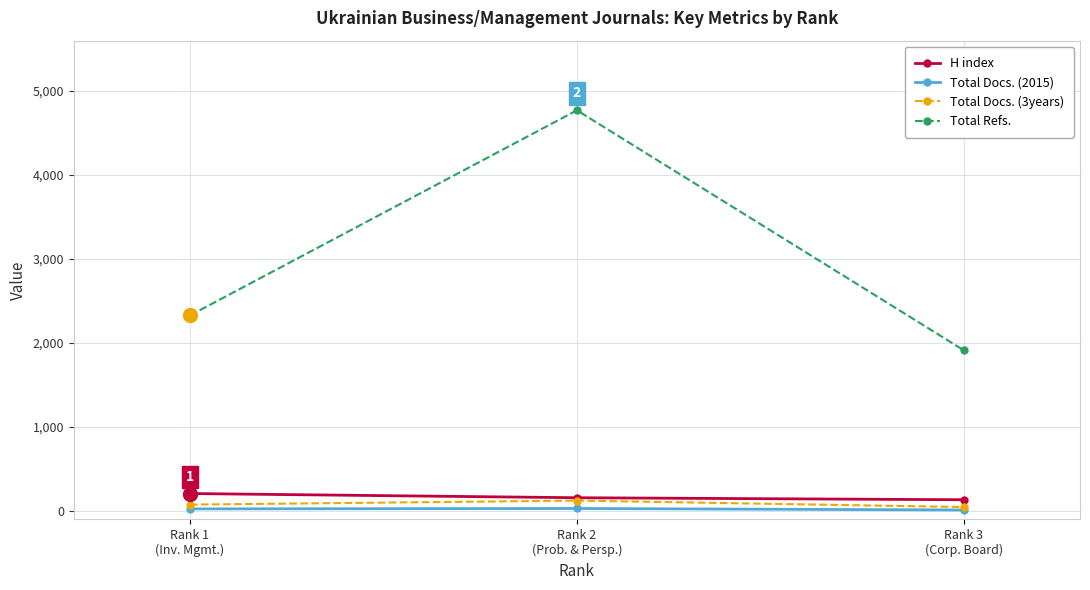

What is the difference between the maximum and second lowest values in the Total Docs. (2015) series?

5